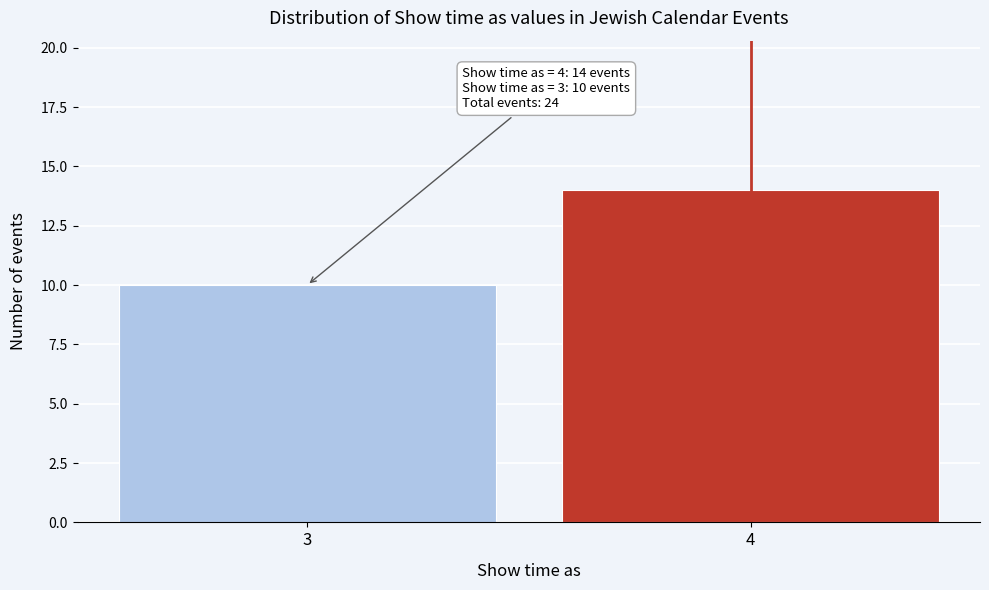

Reading left to right, extract all data points from this chart.

3=10	4=14